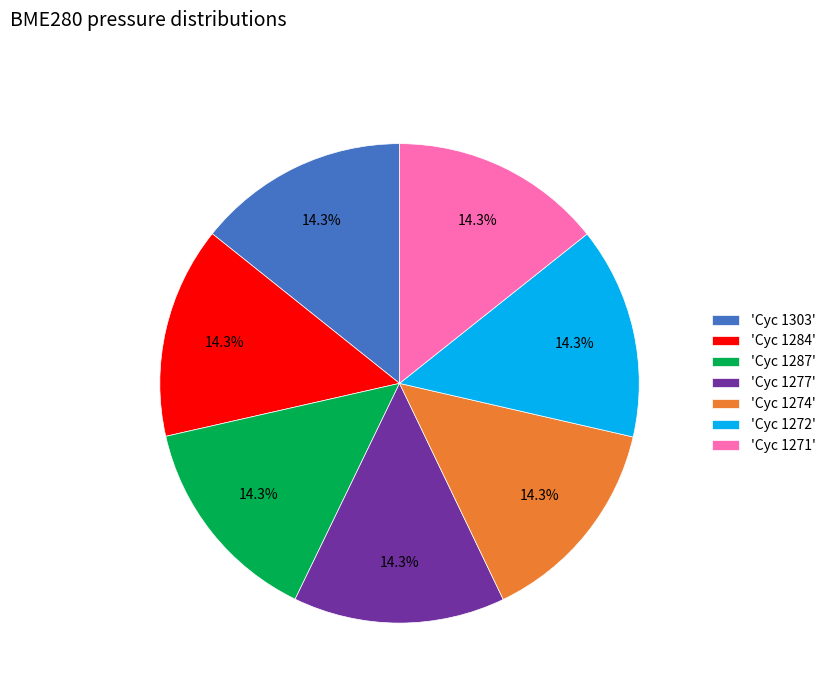

Approximately how many times larger is the value at 'Cyc 1303' compared to 'Cyc 1271'?

1.0